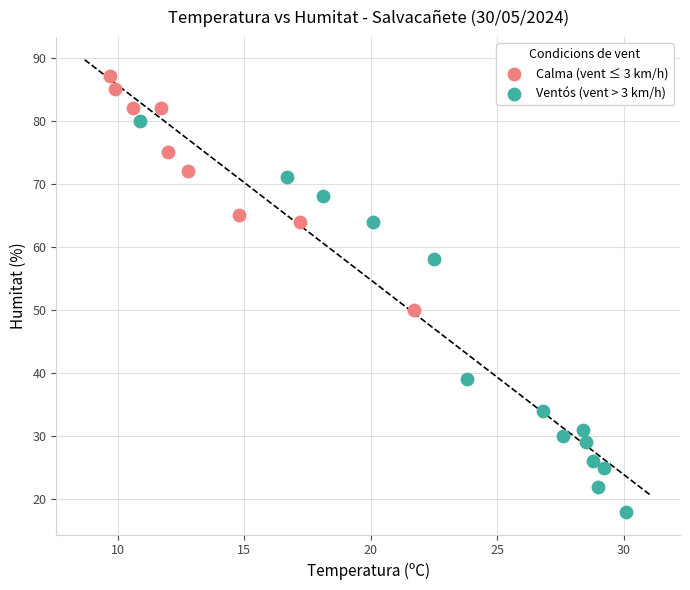

Which series has the largest Y range (max minus min)?

Ventós (vent > 3 km/h)